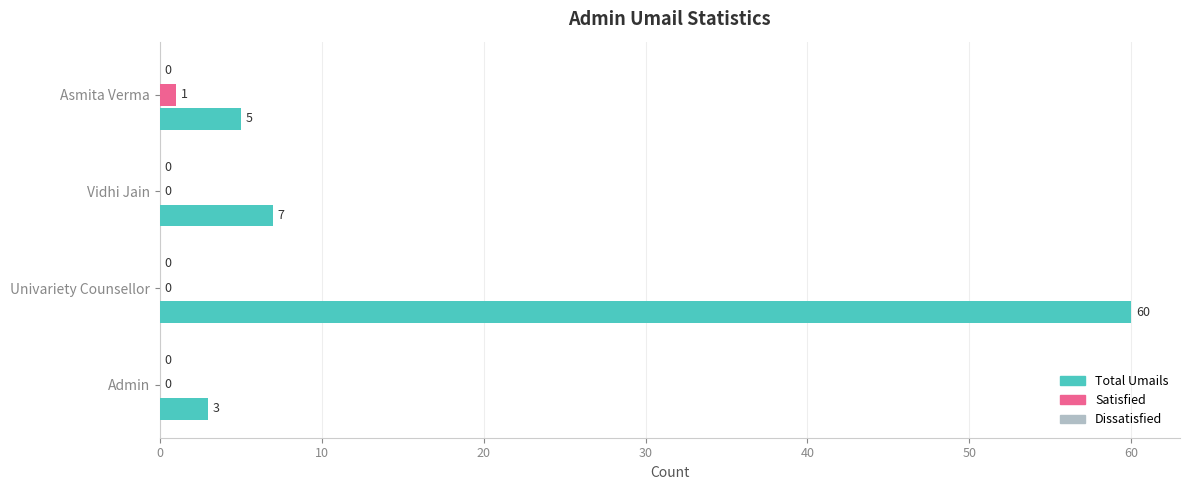

True or false: Total Umails has a value of 3 at Admin.

True